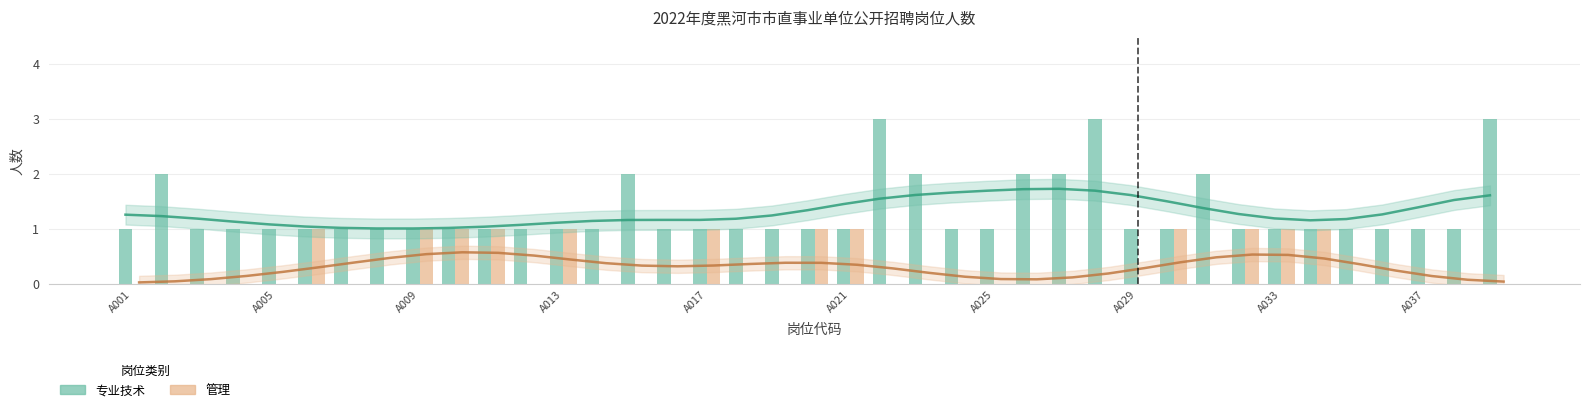

Which has a higher value, 16 or A037?

16